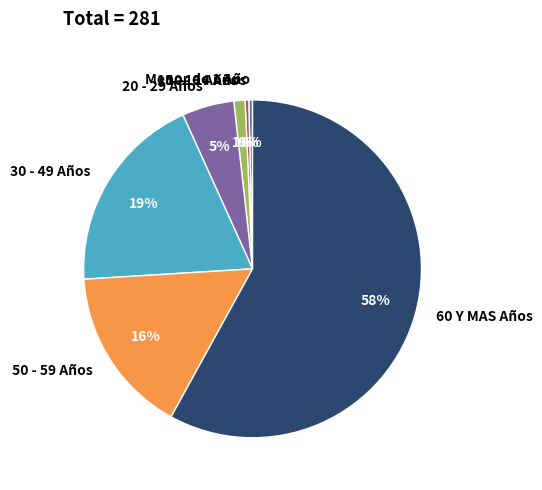

The 60 Y MAS Años slice represents 66% of the pie. True or false?

False